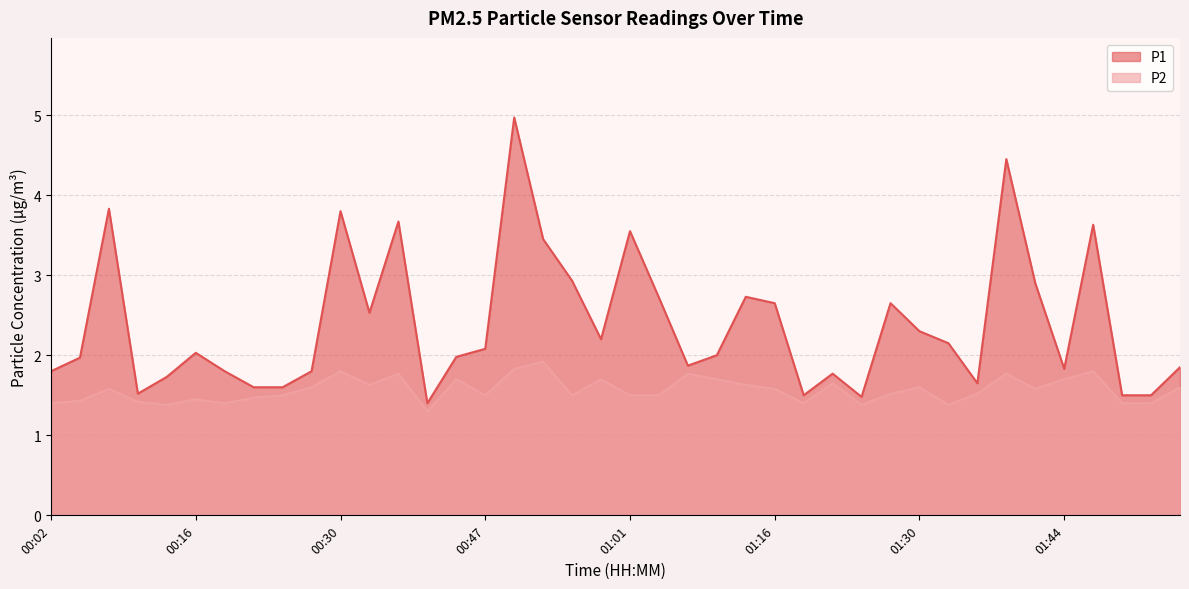

Rank the categories by P2 value from lowest to highest.

00:38, 00:13, 01:24, 01:33, 00:02, 00:19, 01:19, 01:50, 01:53, 00:10, 00:05, 00:16, 00:21, 00:24, 00:47, 00:56, 01:01, 01:04, 01:27, 01:36, 00:07, 01:16, 01:41, 00:27, 01:30, 01:56, 00:33, 01:13, 01:21, 00:41, 00:58, 01:10, 01:44, 00:35, 01:07, 01:39, 00:30, 01:47, 00:50, 00:53